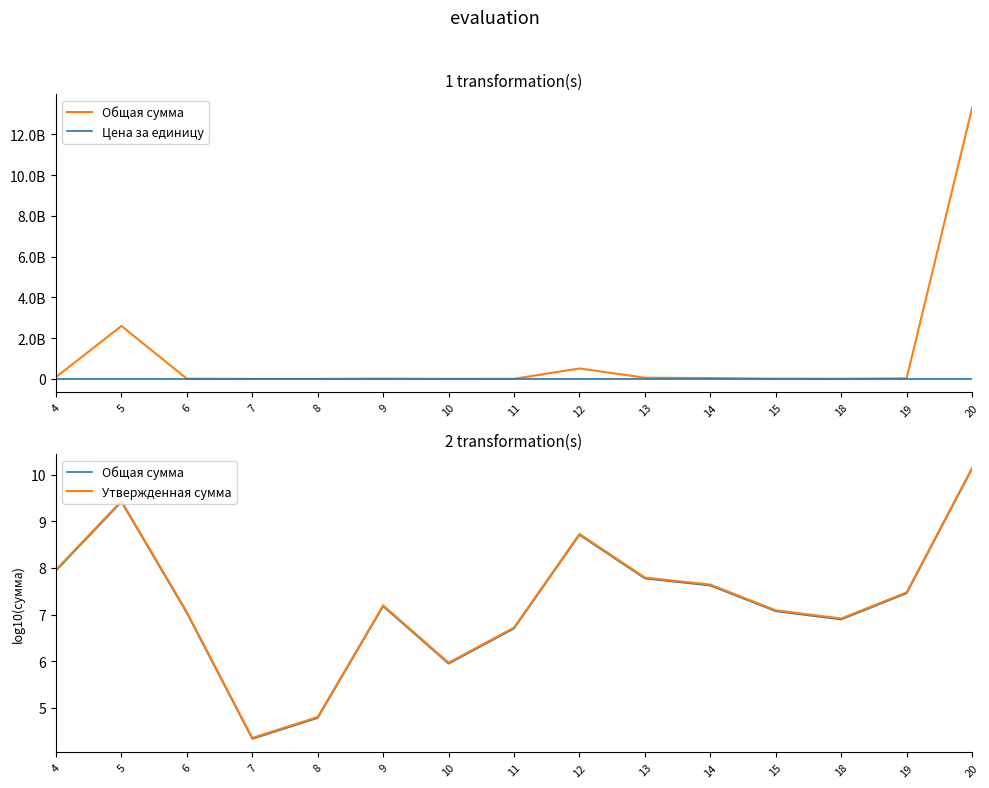

True or false: Цена за единицу has more than 0 interior local peaks.

False